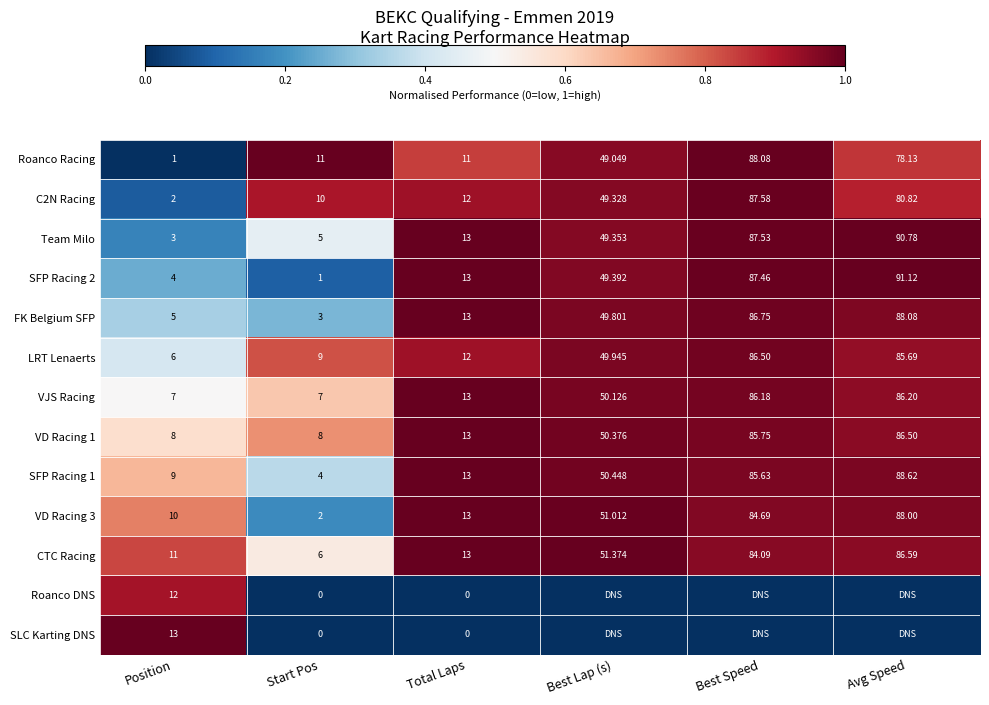

List the labels in order of SFP Racing 2 value, smallest first.

Start Pos, Position, Total Laps, Best Lap (s), Best Speed, Avg Speed